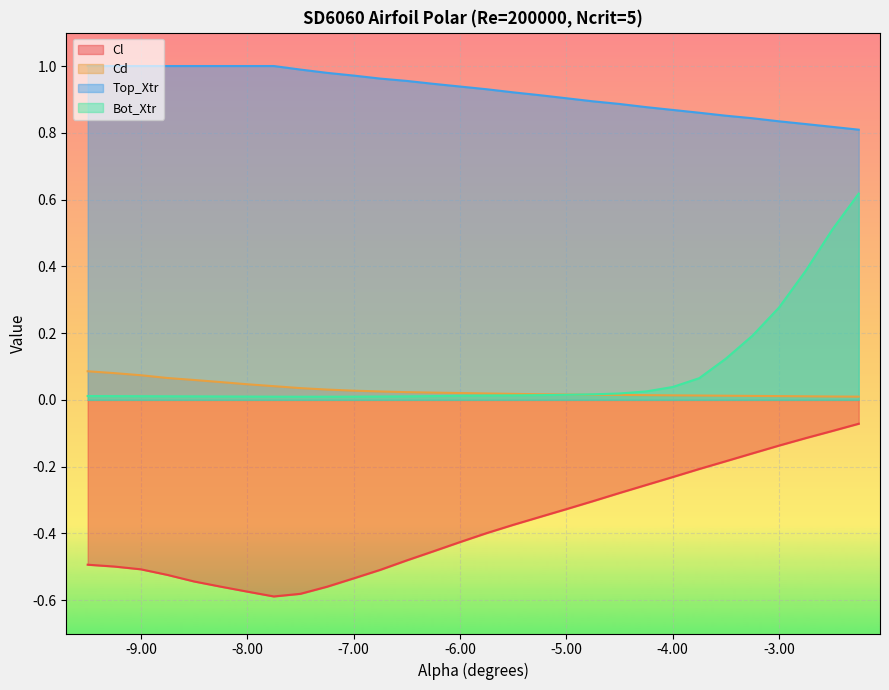

Reading left to right, list all the values displayed in this chart.

Cl: -9.5=-0.5	-9.25=-0.5	-9.0=-0.5	-8.75=-0.5	-8.5=-0.5	-8.25=-0.6	-8.0=-0.6	-7.75=-0.6	-7.5=-0.6	-7.25=-0.6	-7.0=-0.5	-6.75=-0.5	-6.5=-0.5	-6.25=-0.5	-6.0=-0.4	-5.75=-0.4	-5.5=-0.4	-5.25=-0.4	-5.0=-0.3	-4.75=-0.3	-4.5=-0.3	-4.25=-0.3	-4.0=-0.2	-3.75=-0.2	-3.5=-0.2	-3.25=-0.2	-3.0=-0.1	-2.75=-0.1	-2.5=-0.1	-2.25=-0.1
Cd: -9.5=0.1	-9.25=0.1	-9.0=0.1	-8.75=0.1	-8.5=0.1	-8.25=0.1	-8.0=0.0	-7.75=0.0	-7.5=0.0	-7.25=0.0	-7.0=0.0	-6.75=0.0	-6.5=0.0	-6.25=0.0	-6.0=0.0	-5.75=0.0	-5.5=0.0	-5.25=0.0	-5.0=0.0	-4.75=0.0	-4.5=0.0	-4.25=0.0	-4.0=0.0	-3.75=0.0	-3.5=0.0	-3.25=0.0	-3.0=0.0	-2.75=0.0	-2.5=0.0	-2.25=0.0
Top_Xtr: -9.5=1.0	-9.25=1.0	-9.0=1.0	-8.75=1.0	-8.5=1.0	-8.25=1.0	-8.0=1.0	-7.75=1.0	-7.5=1.0	-7.25=1.0	-7.0=1.0	-6.75=1.0	-6.5=1.0	-6.25=0.9	-6.0=0.9	-5.75=0.9	-5.5=0.9	-5.25=0.9	-5.0=0.9	-4.75=0.9	-4.5=0.9	-4.25=0.9	-4.0=0.9	-3.75=0.9	-3.5=0.9	-3.25=0.8	-3.0=0.8	-2.75=0.8	-2.5=0.8	-2.25=0.8
Bot_Xtr: -9.5=0.0	-9.25=0.0	-9.0=0.0	-8.75=0.0	-8.5=0.0	-8.25=0.0	-8.0=0.0	-7.75=0.0	-7.5=0.0	-7.25=0.0	-7.0=0.0	-6.75=0.0	-6.5=0.0	-6.25=0.0	-6.0=0.0	-5.75=0.0	-5.5=0.0	-5.25=0.0	-5.0=0.0	-4.75=0.0	-4.5=0.0	-4.25=0.0	-4.0=0.0	-3.75=0.1	-3.5=0.1	-3.25=0.2	-3.0=0.3	-2.75=0.4	-2.5=0.5	-2.25=0.6